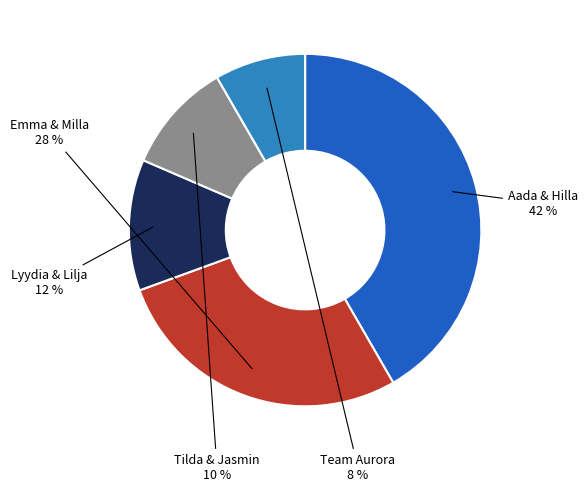

Do Tilda & Jasmin and Lyydia & Lilja together represent more than half of the pie?

No